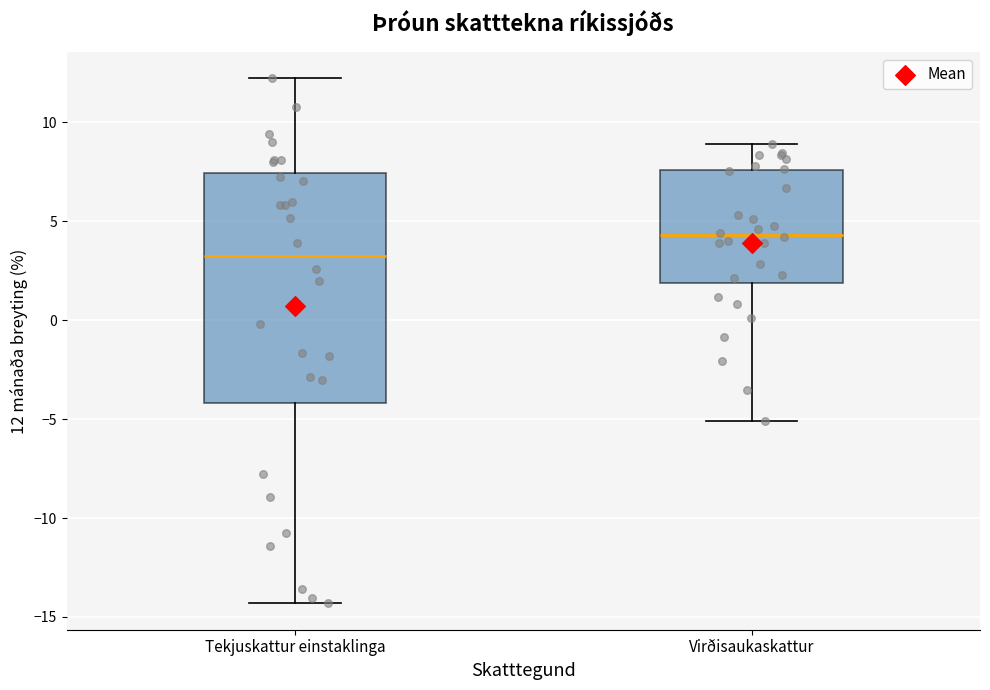

Which box has the lowest median line?

Tekjuskattur einstaklinga